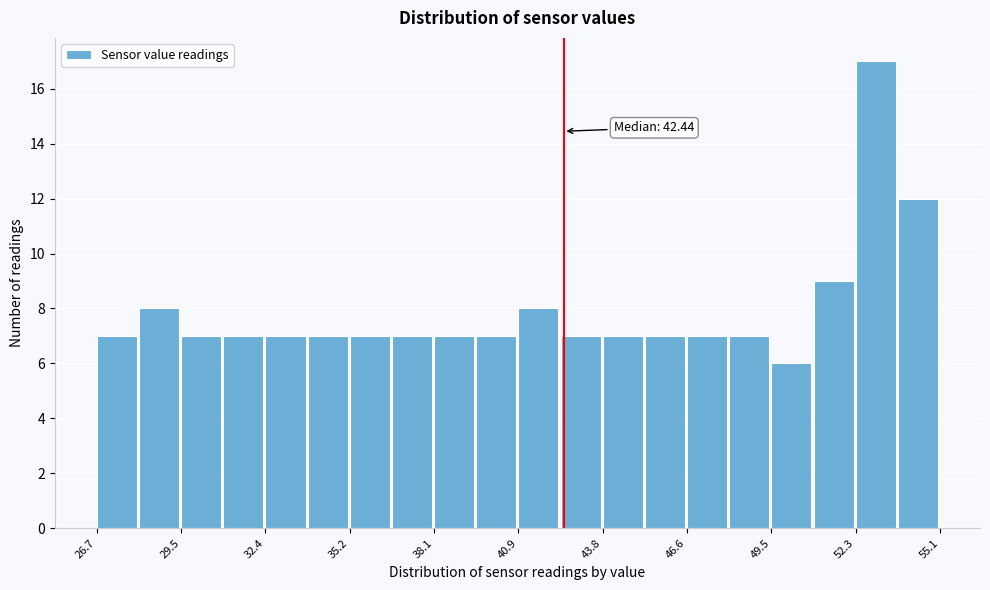

Around what value on the x-axis is the tallest bar? Give the approximate position of its centre, as read against the axis.

53.0